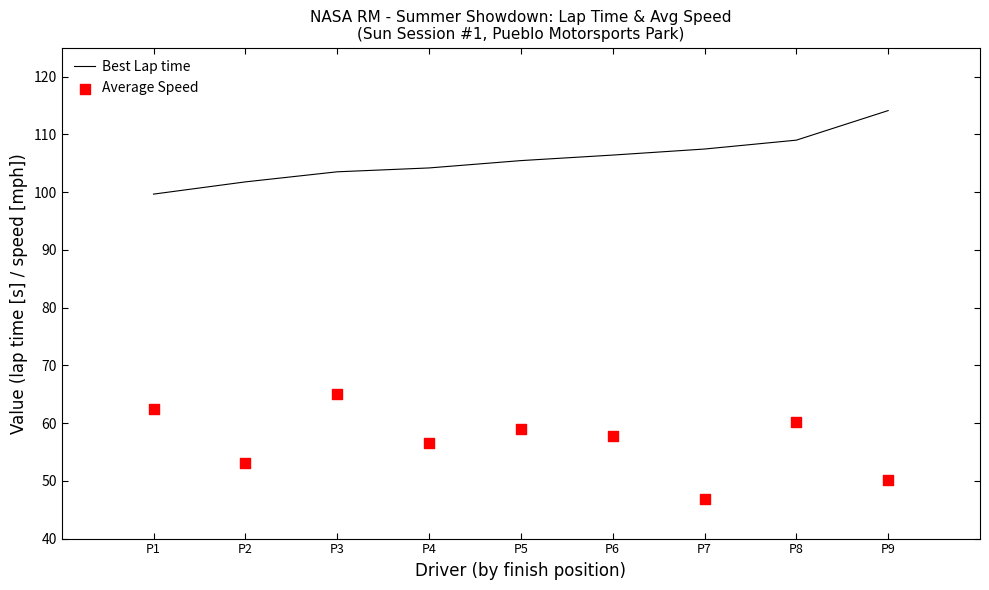

At how many categories does at least one series exceed 85?

9